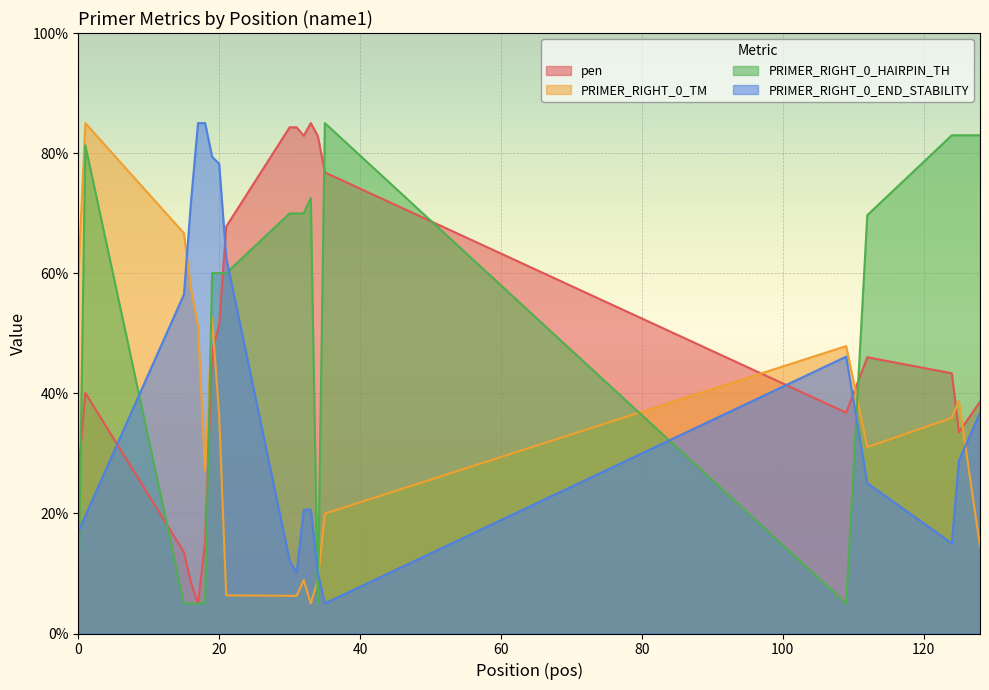

Is it true that PRIMER_RIGHT_0_TM equals 59.5 at 0?

True